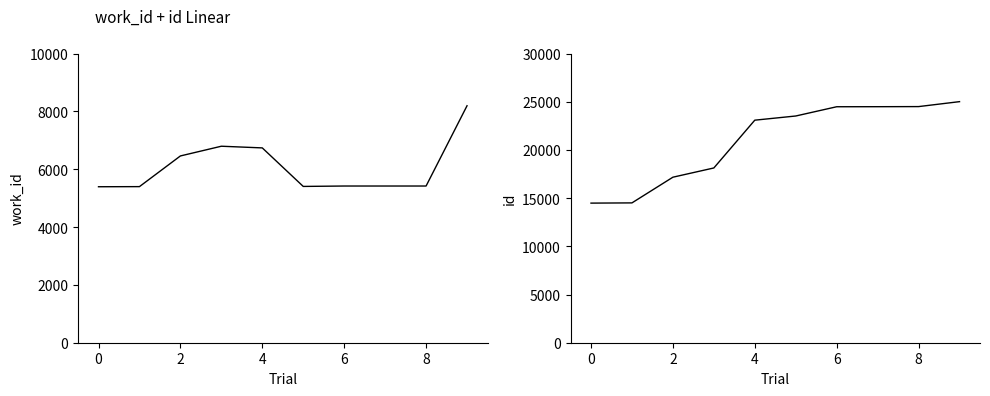

How many values in the work_id series exceed 5418?

4